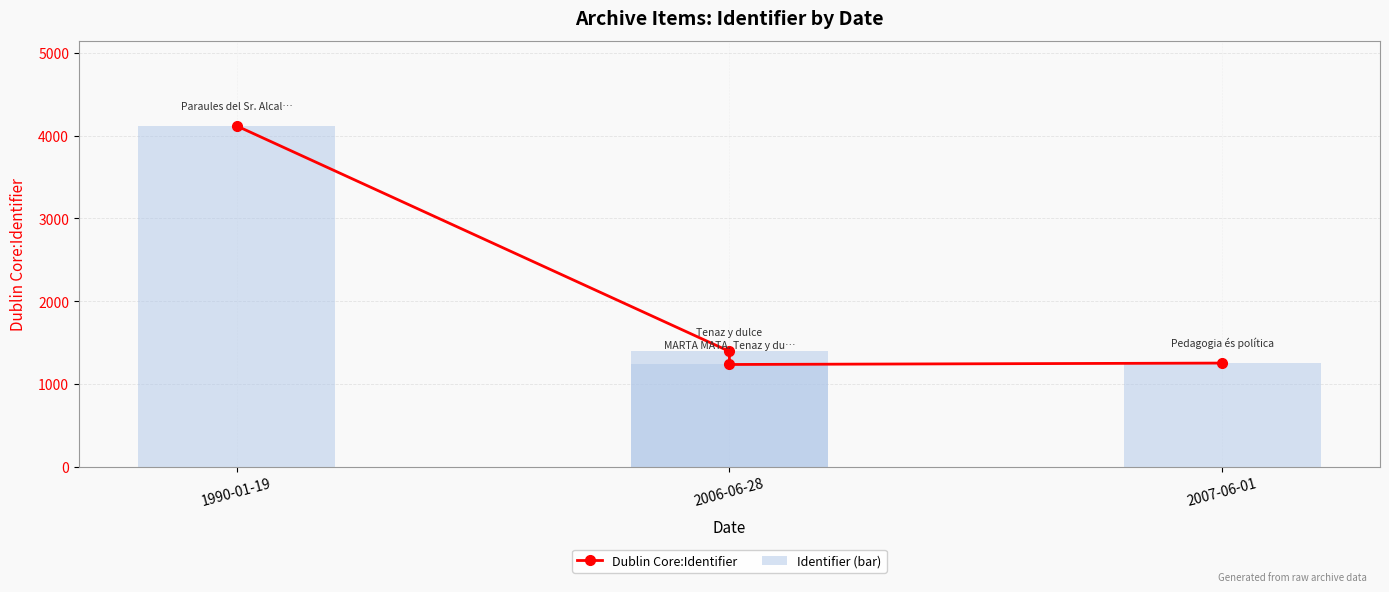

What is the difference between the second highest and minimum values in the Dublin Core:Identifier series?

158